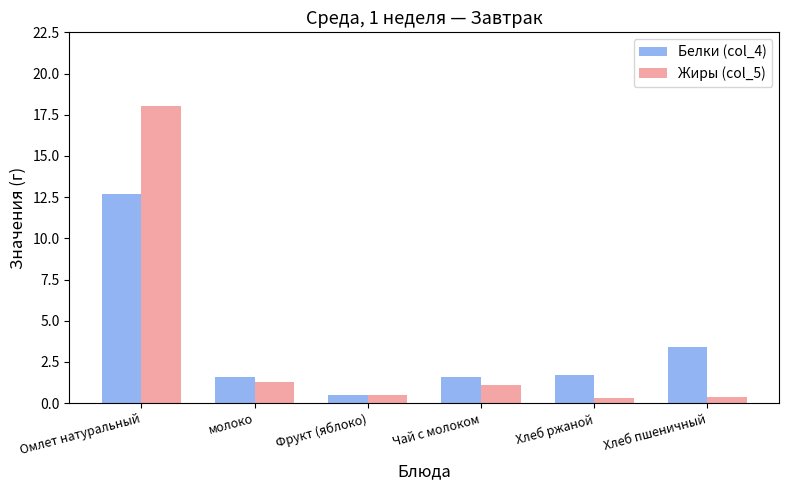

List the series in order of their peak value, highest first.

Жиры (col_5), Белки (col_4)